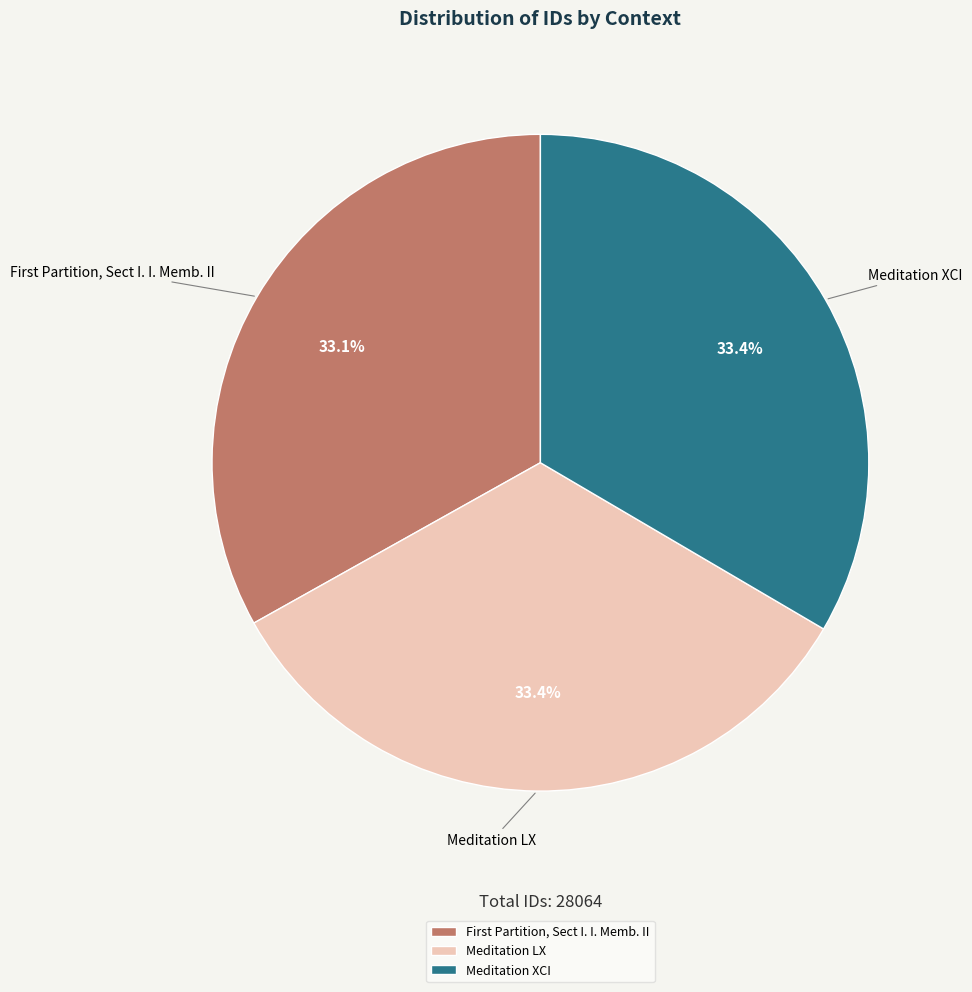

Does any single category account for the majority?

No